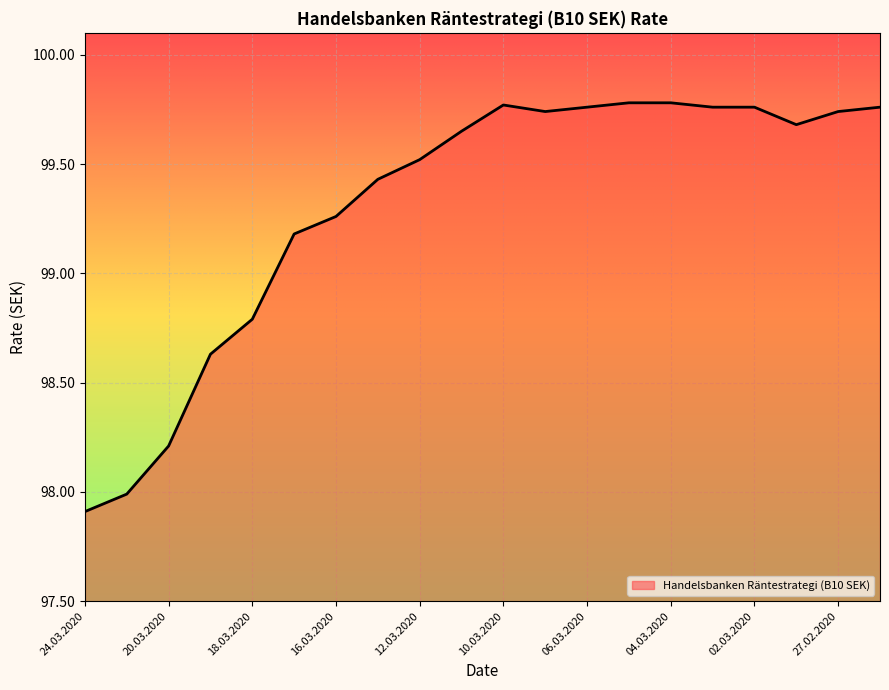

What is the difference between the maximum and minimum values?

1.9